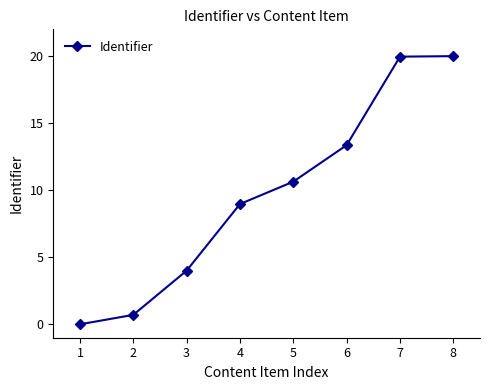

What is the maximum value shown in the chart?

20.0